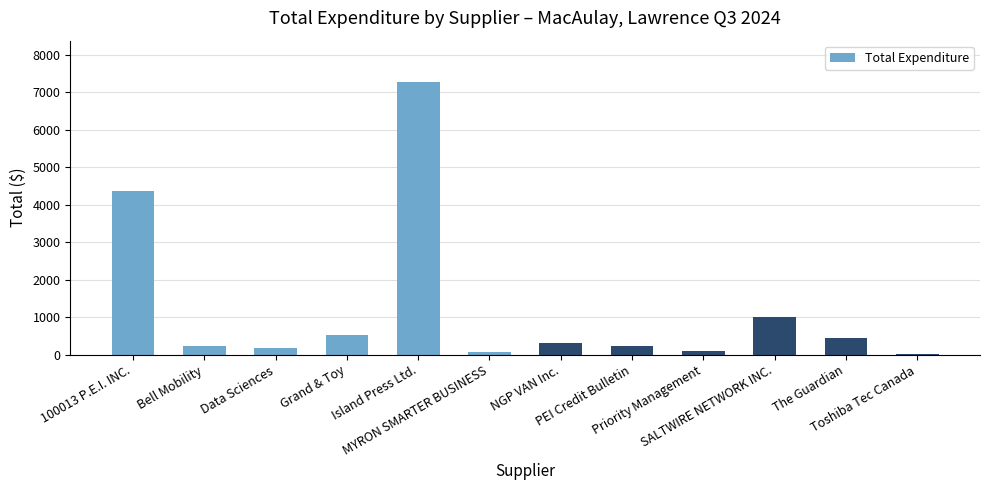

How many data points does each series have?

12